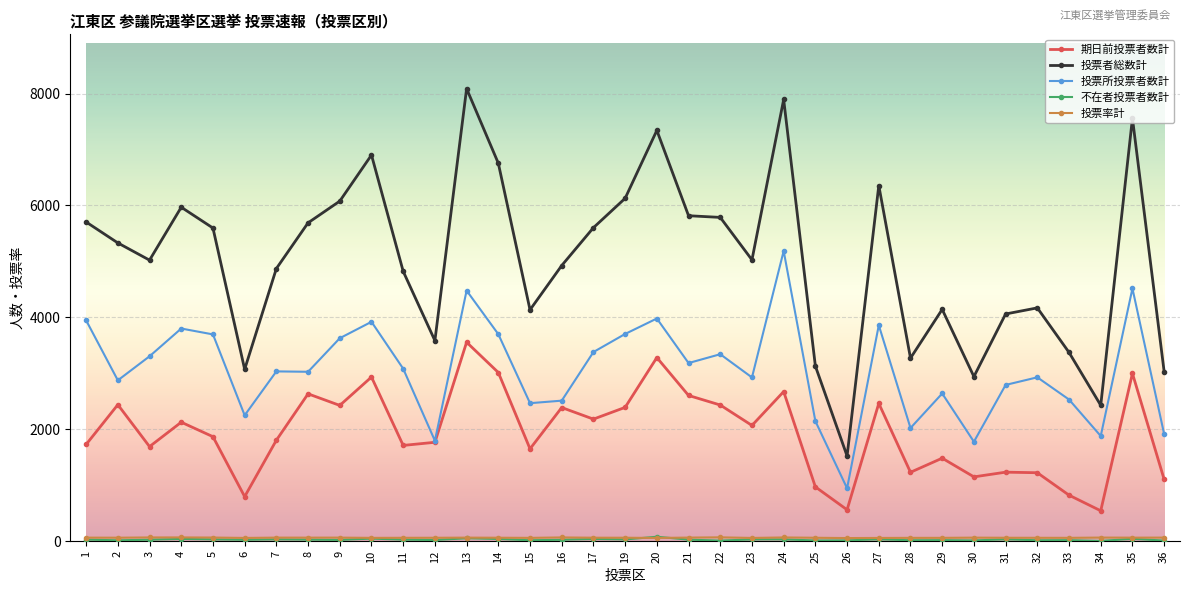

How many lines are shown in the chart?

5